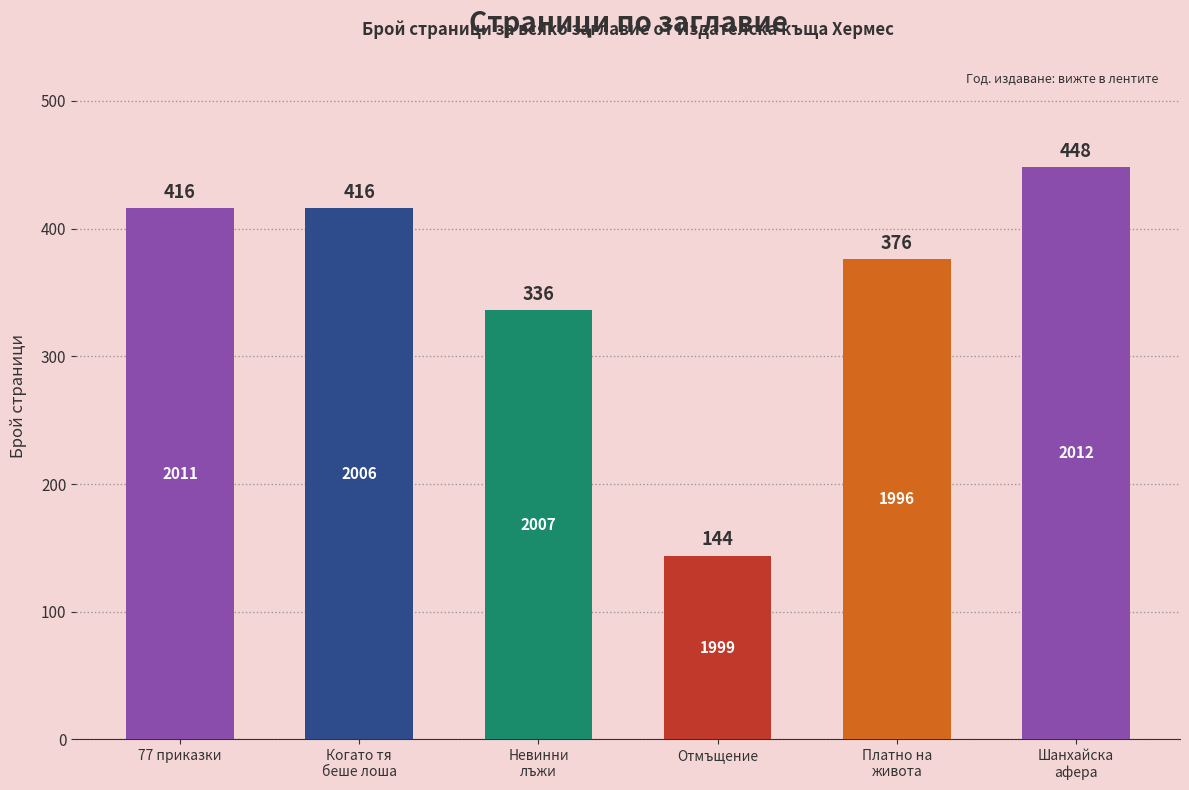

Does the chart contain stacked bars?

No